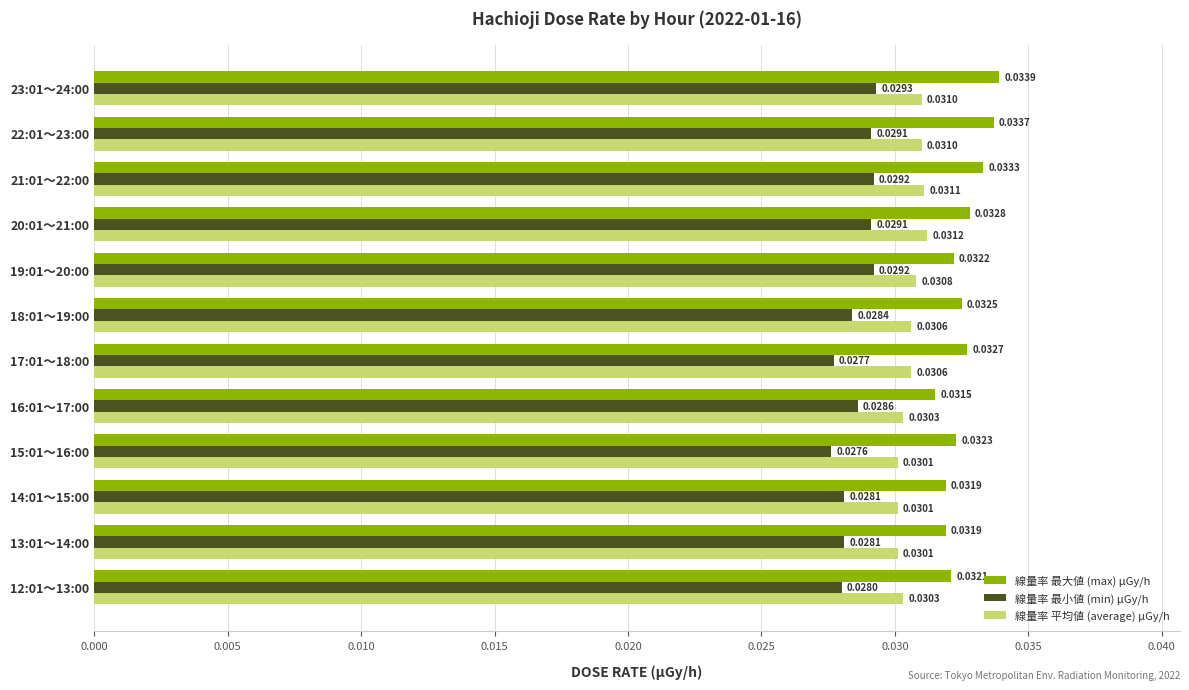

What is the sum of all 線量率 平均値 (average) μGy/h values?

0.4